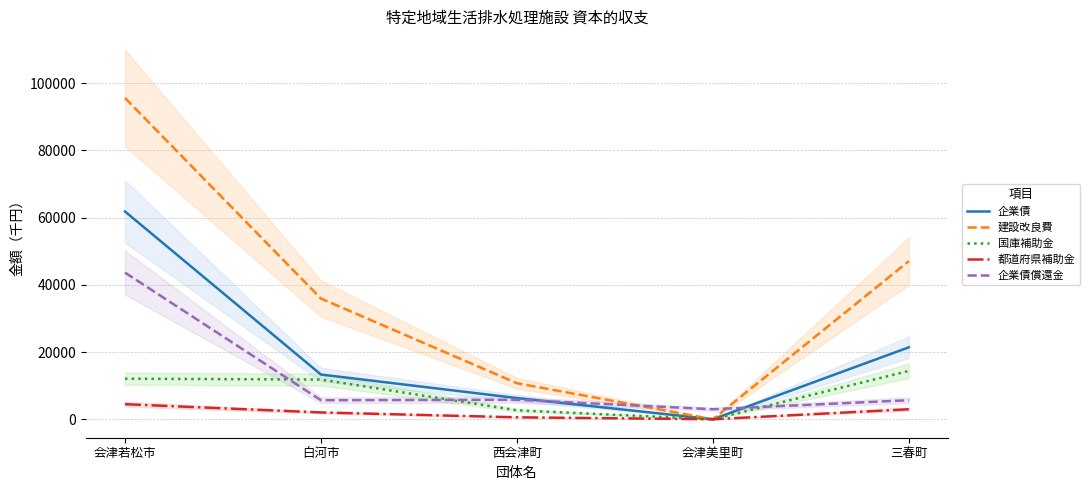

What is the difference between the maximum and minimum values in the 都道府県補助金 series?

4483